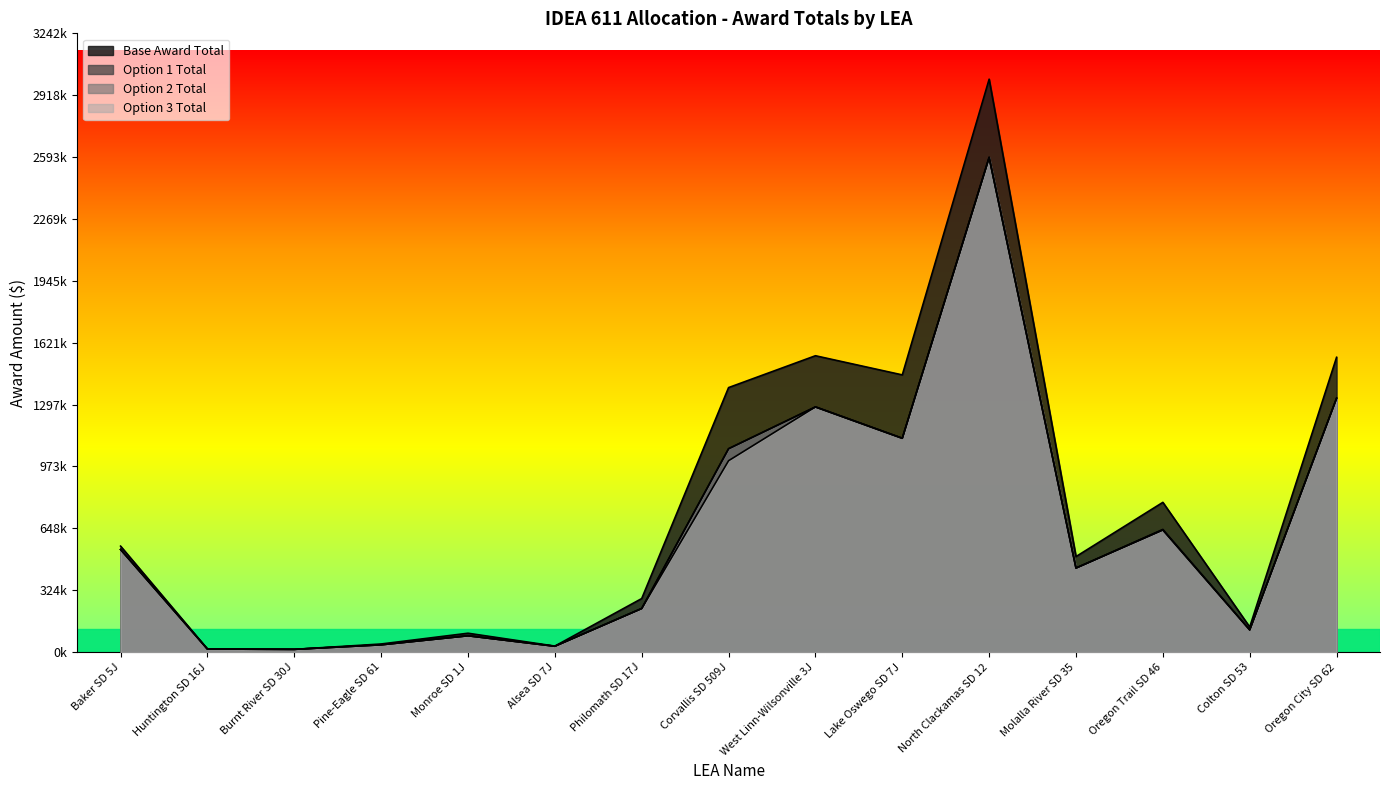

What is the approximate value of Option 3 Total at Lake Oswego SD 7J?

1120150.8